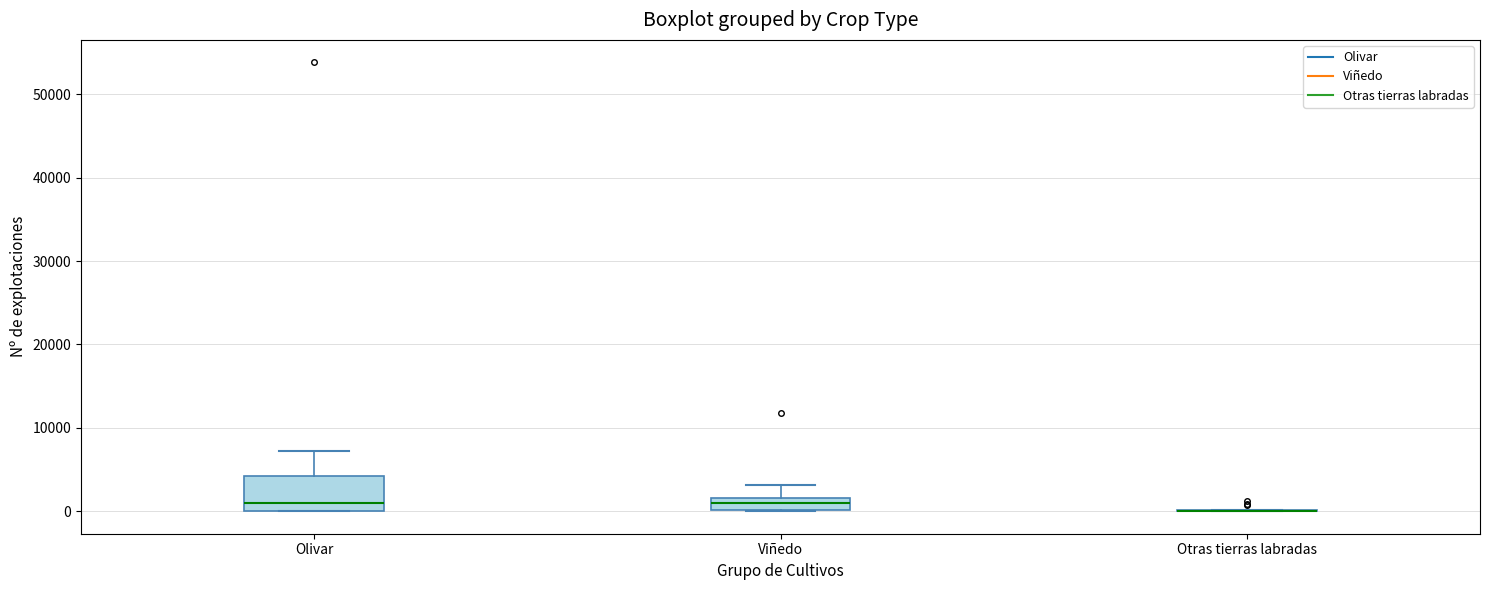

Which box is the tallest, from its lower edge to its upper edge?

Olivar